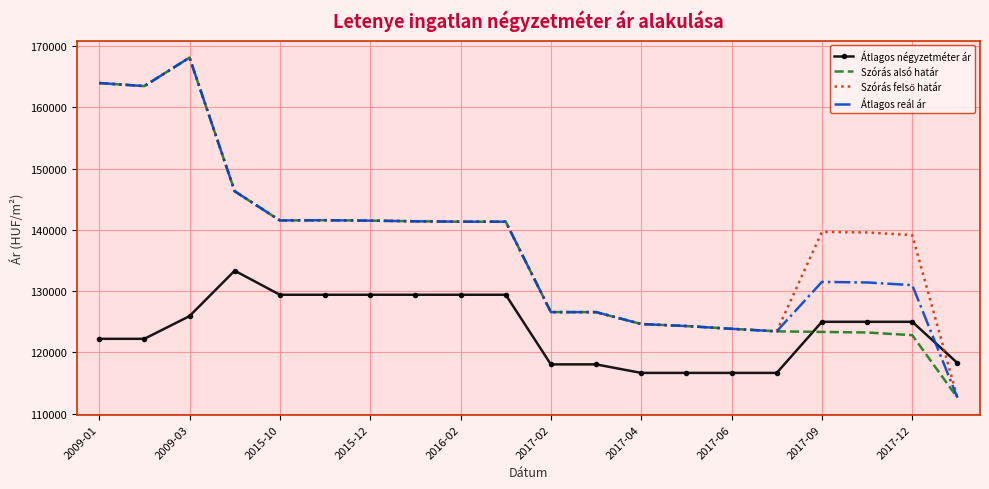

What is the sum of all Szórás alsó határ values?

2721864